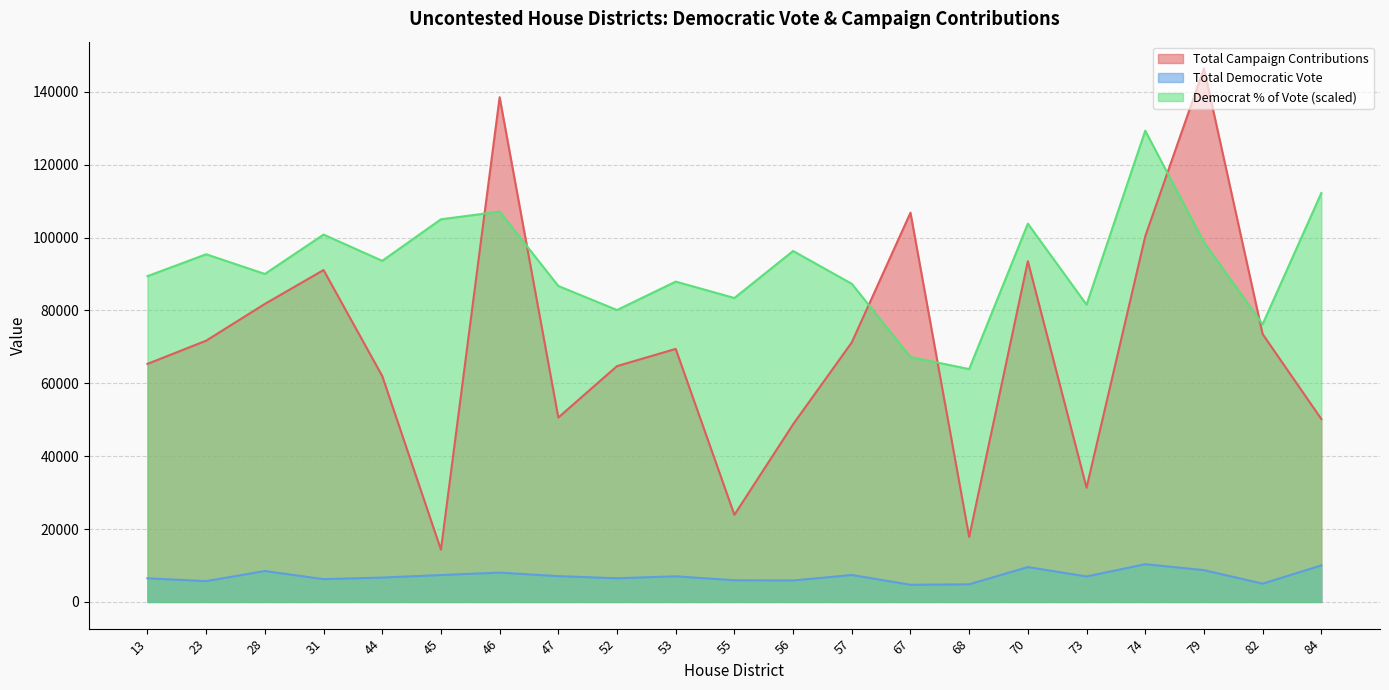

Which label corresponds to the largest value in the chart?

79